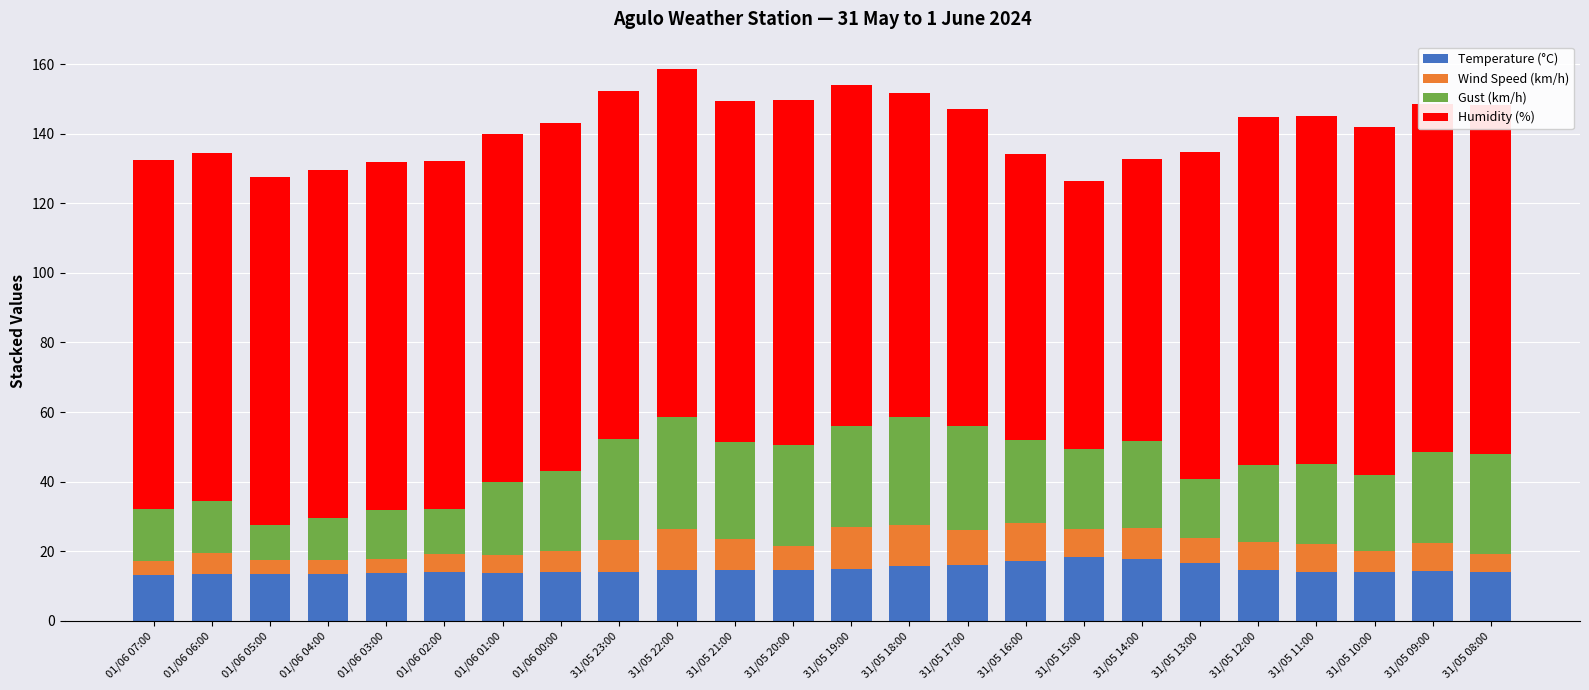

Which has a higher value, 31/05 09:00 or 31/05 12:00?

31/05 12:00